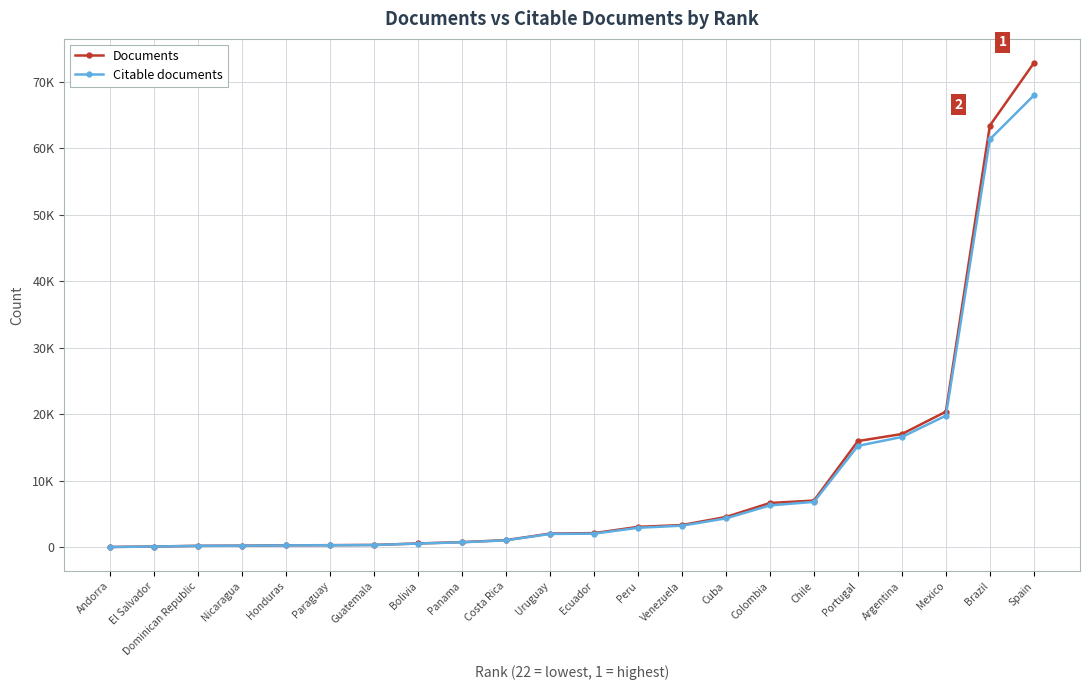

List the series in order of their peak value, highest first.

Documents, Citable documents